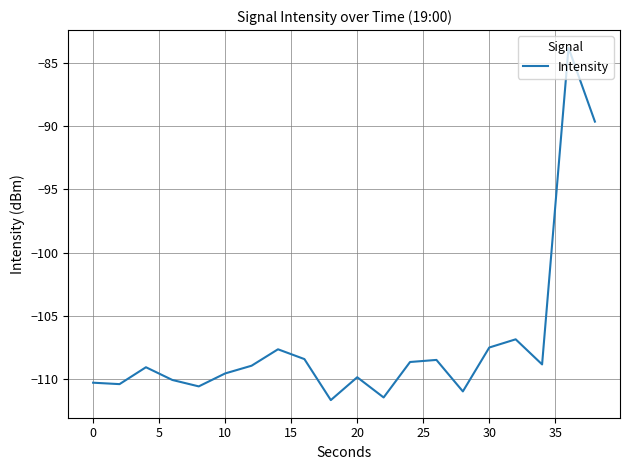

What is the difference between the maximum and minimum values?

27.9